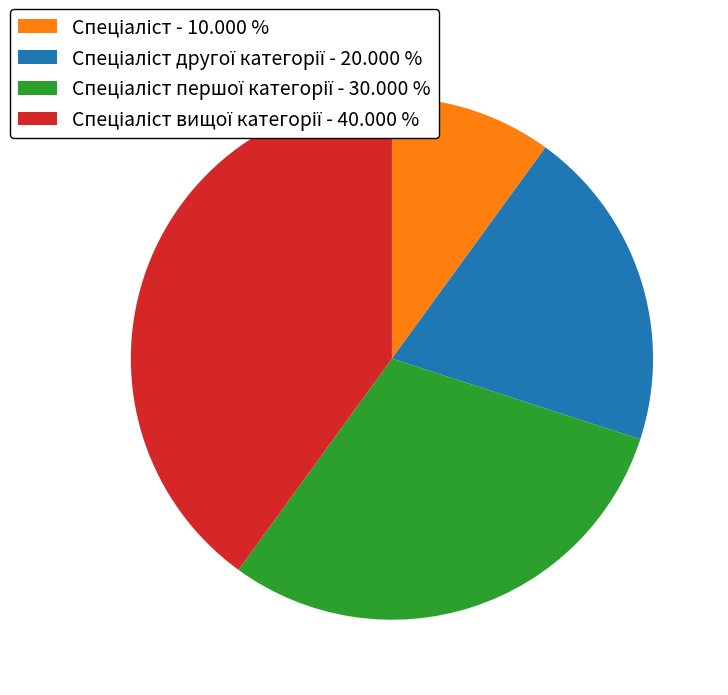

Is there any slice that represents more than half of the pie?

No